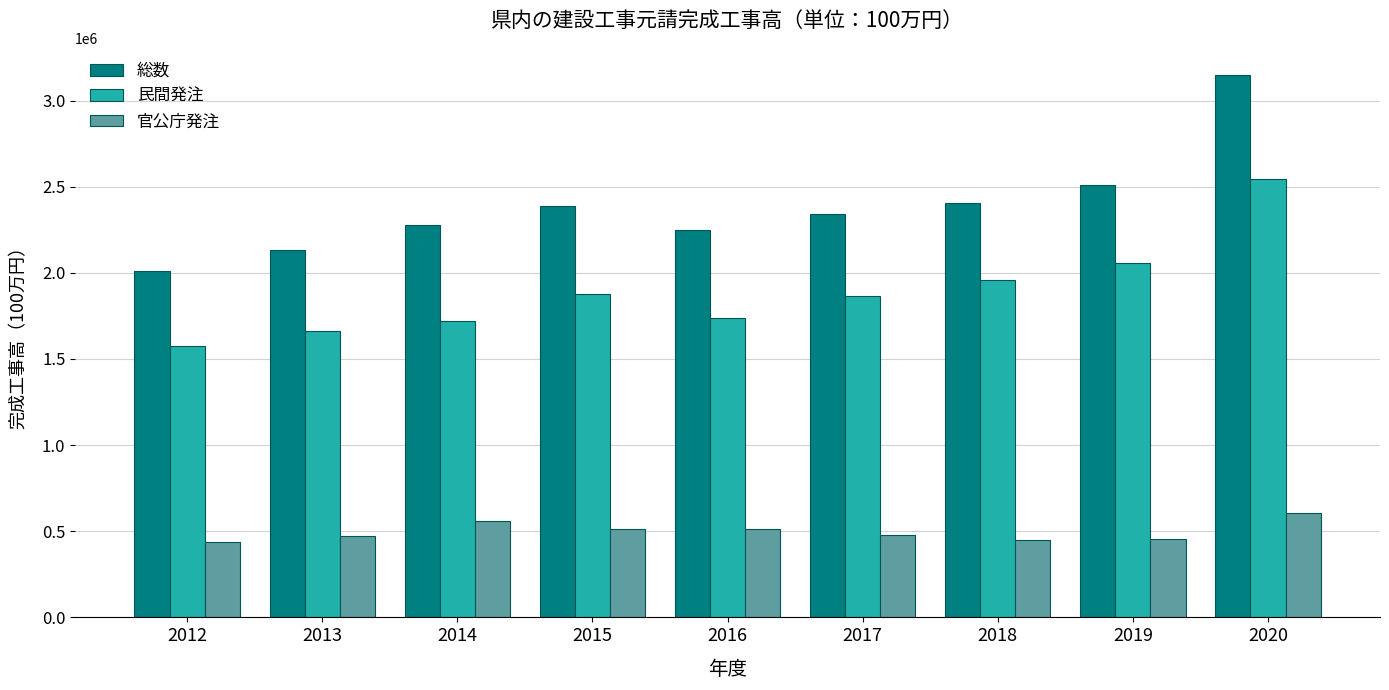

List the series in order of their peak value, lowest first.

官公庁発注, 民間発注, 総数